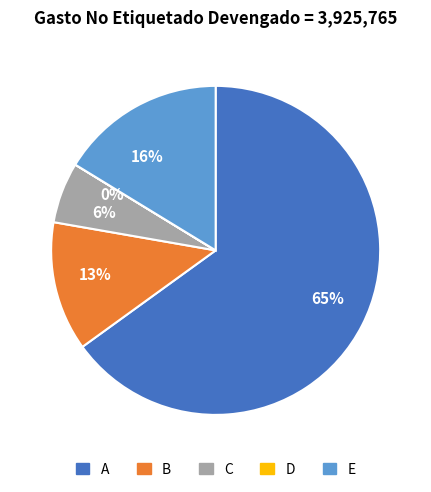

To the nearest percent, what is the average slice percentage?

20%